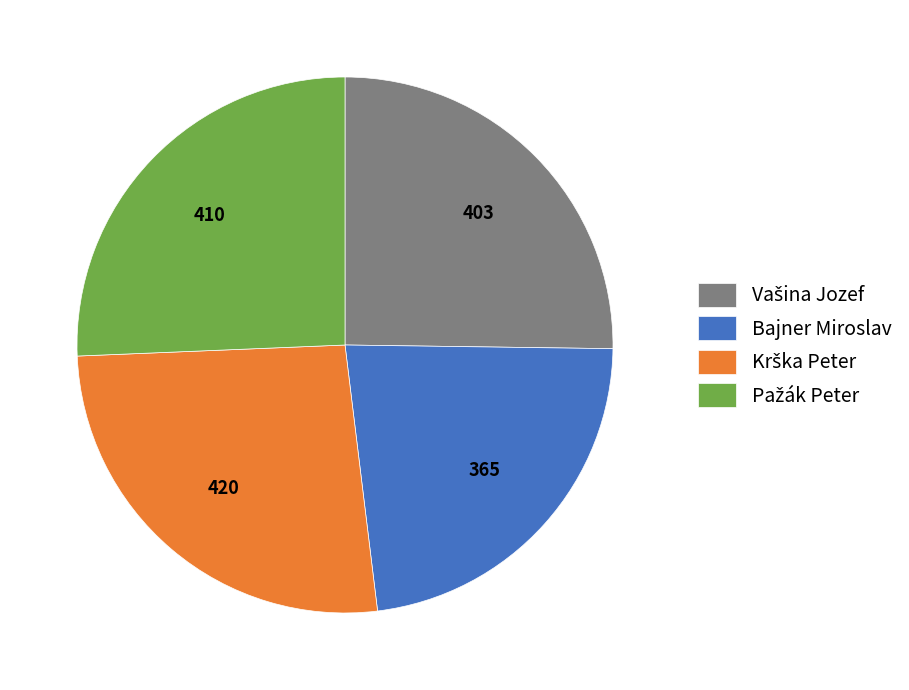

Is it true that Bajner Miroslav is 30% of the pie?

False